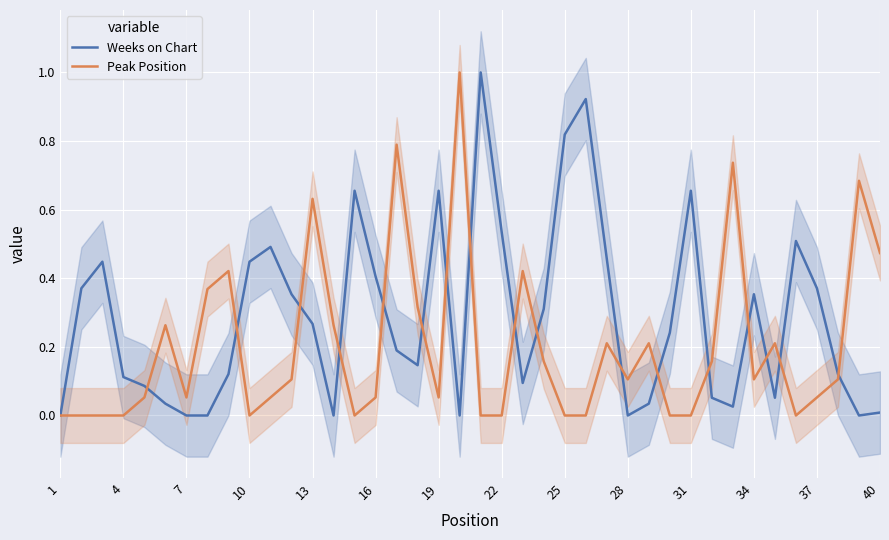

True or false: Peak Position has more than 1 interior local peaks.

True